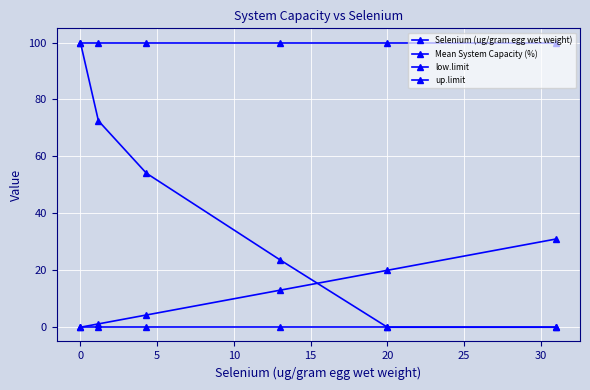

Is this an area chart (filled region under the line)?

No